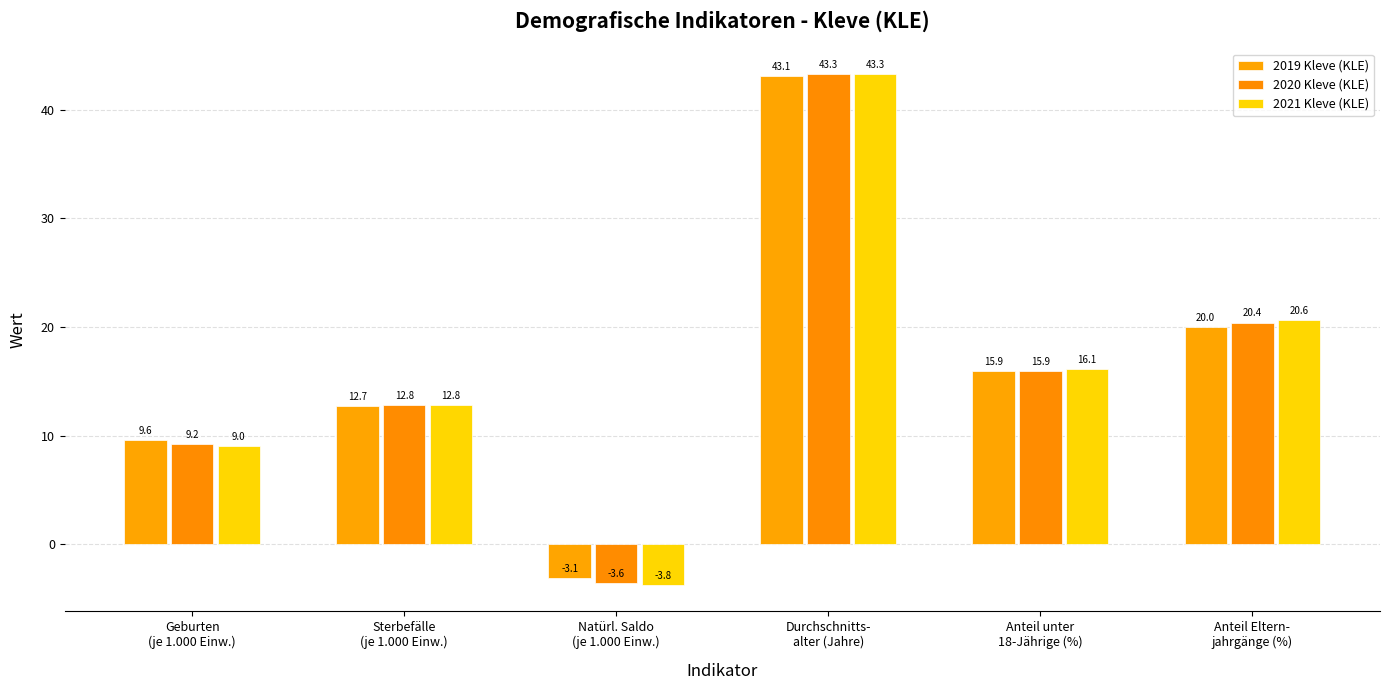

What is the value of the 2019 Kleve (KLE) bar at the 5th from the left?

15.9